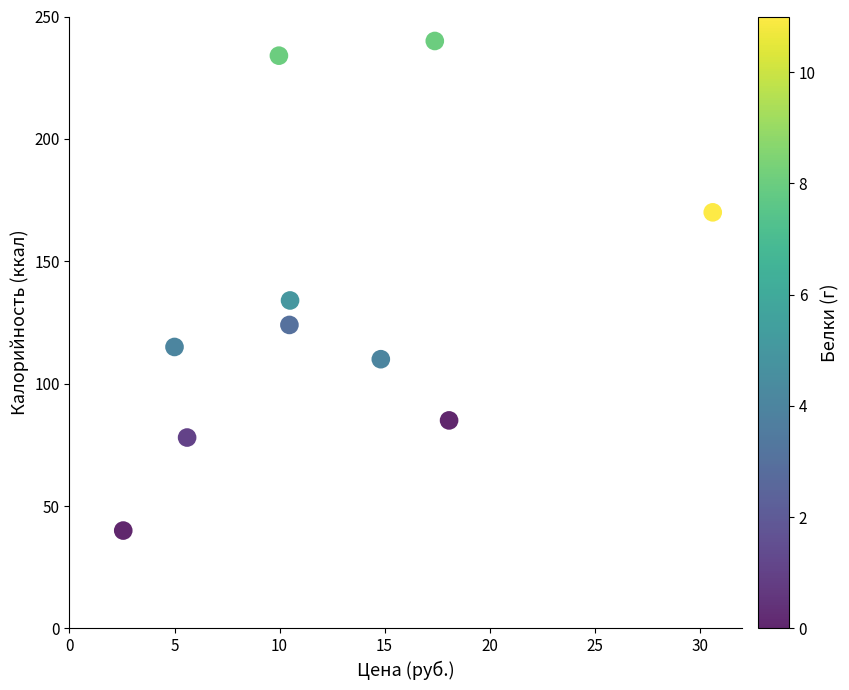

What is the average Y value?

133